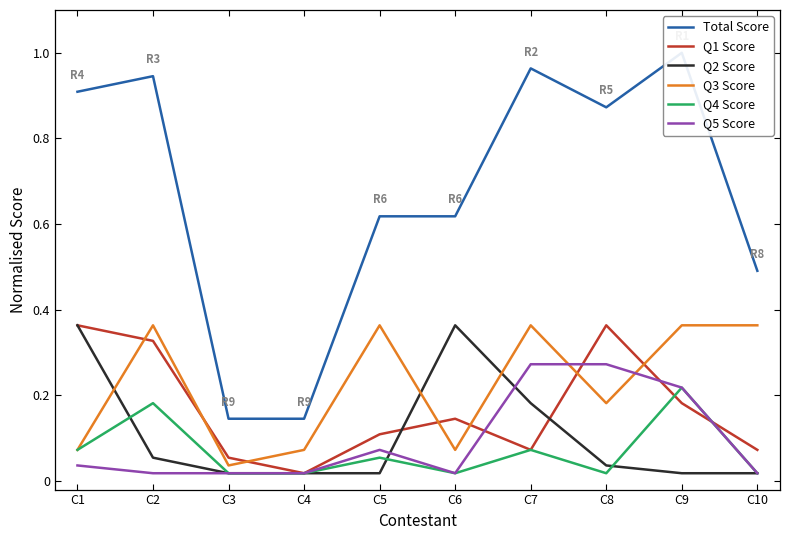

Which has a higher value, C7 or C8?

C7